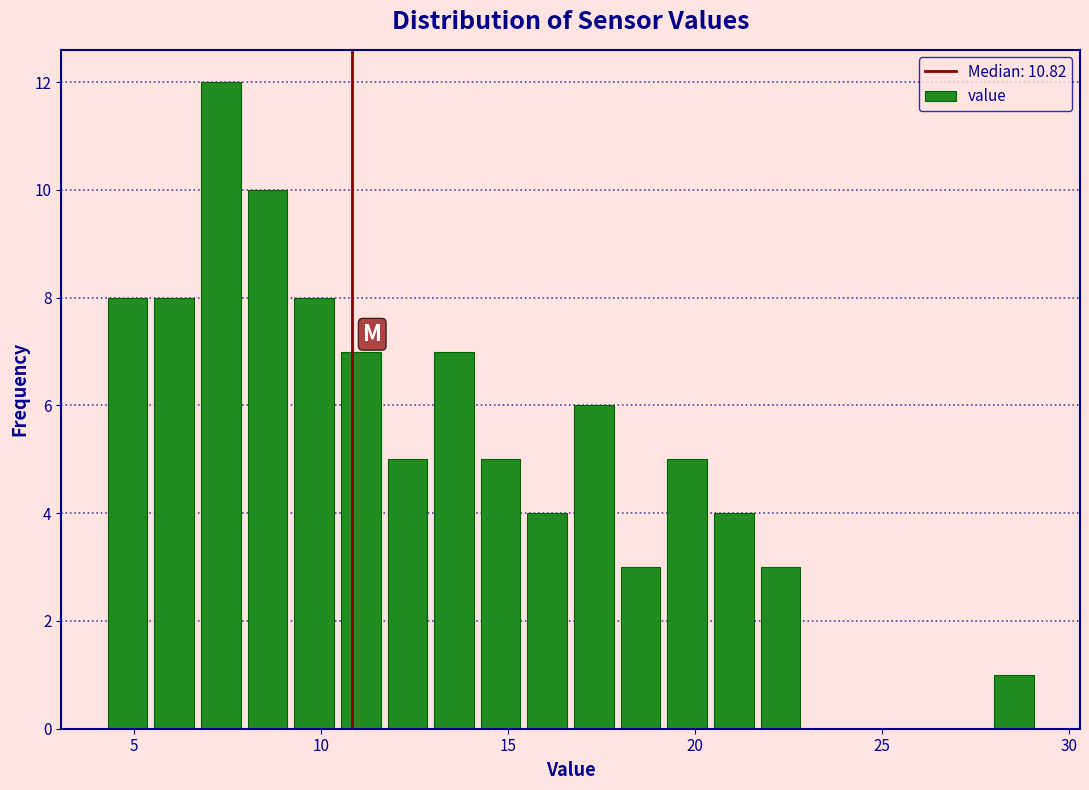

Around what value on the x-axis is the tallest bar? Give the approximate position of its centre, as read against the axis.

7.5